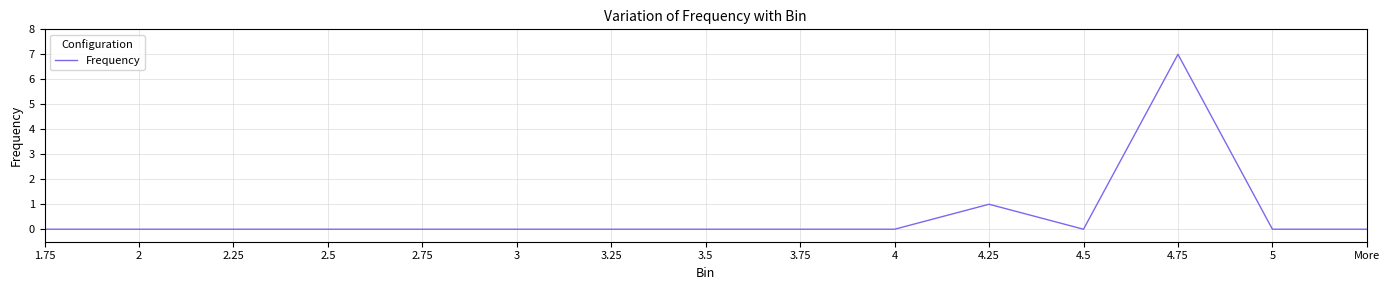

The value at 2 is 0. True or false?

True